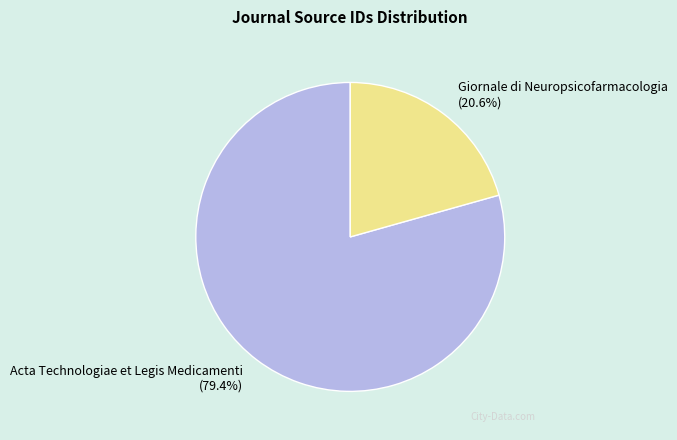

Between Giornale di Neuropsicofarmacologia and Acta Technologiae et Legis Medicamenti, which is larger?

Acta Technologiae et Legis Medicamenti